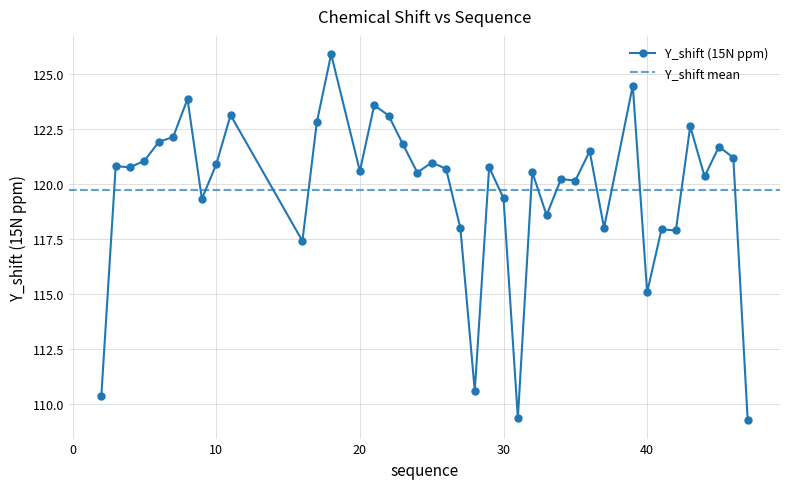

What is the difference between the second highest and minimum values?

15.2